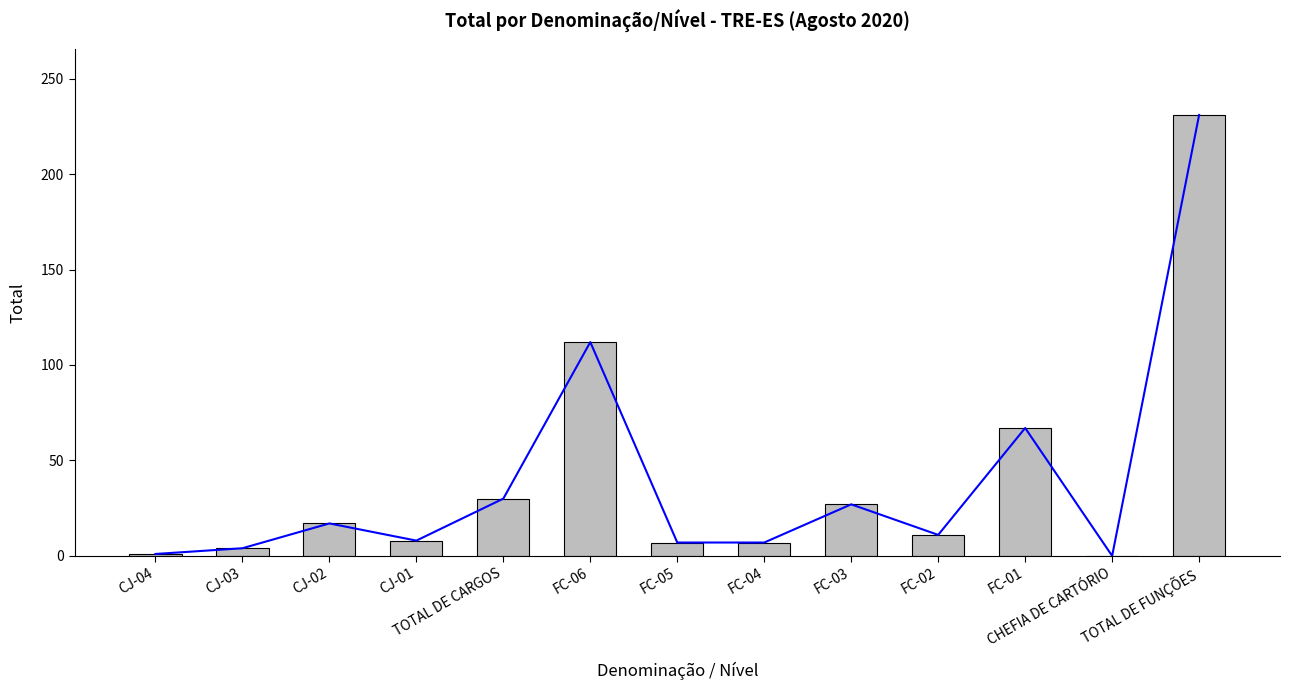

What is the sum of the values at TOTAL DE FUNÇÕES and FC-01?

298